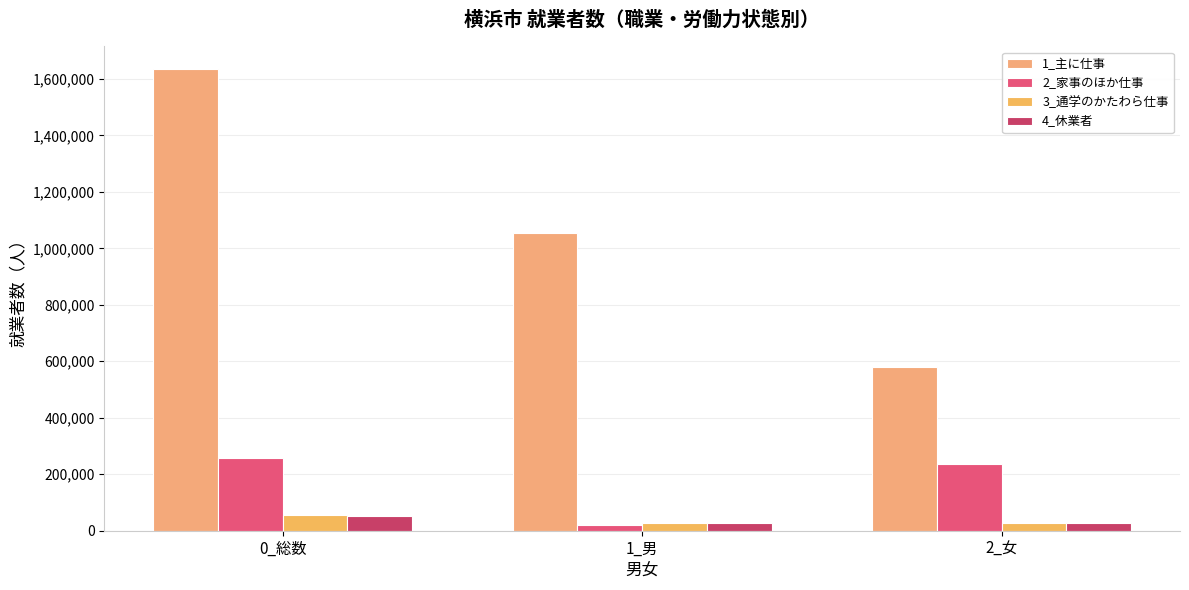

How many bars are there in each group?

4